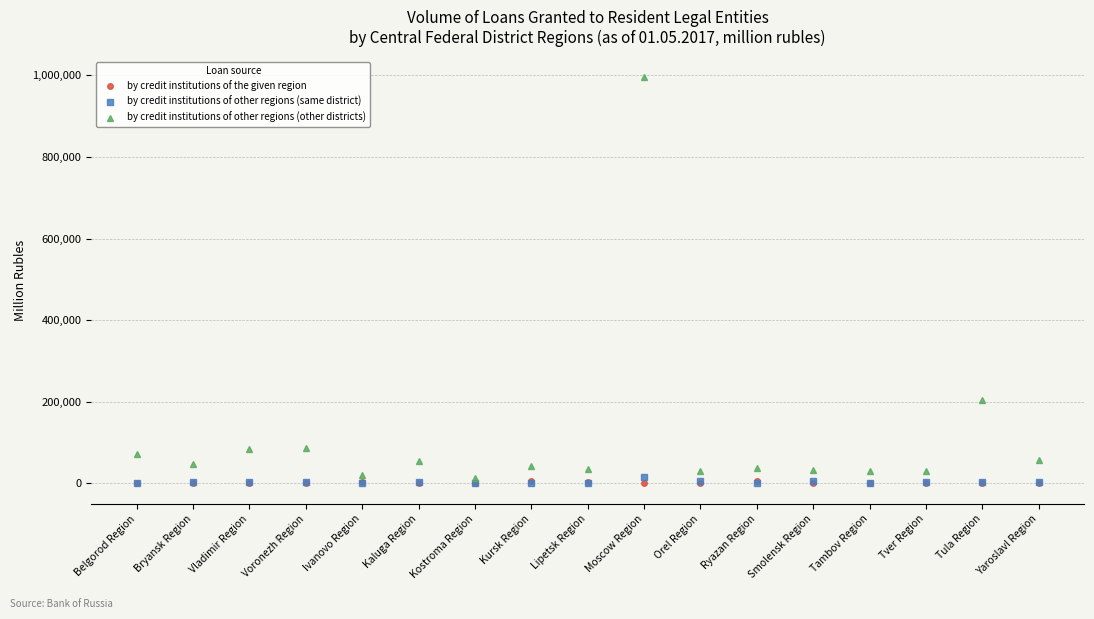

Is this an area chart (filled region under the line)?

No